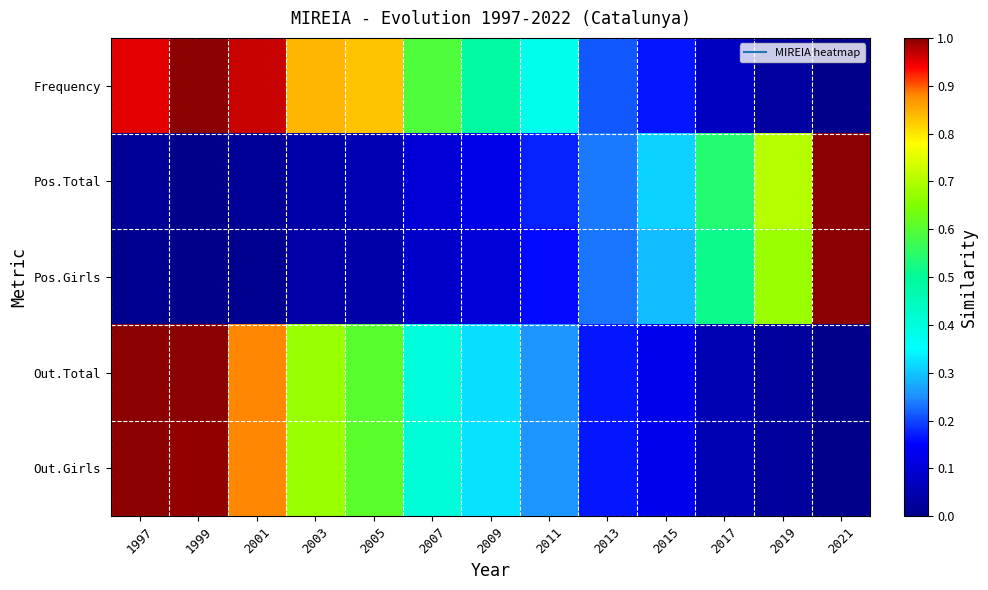

Reading right to left, list all the values displayed in this chart.

Frequency: 2021=0.0	2019=0.0	2017=0.1	2015=0.2	2013=0.2	2011=0.4	2009=0.5	2007=0.6	2005=0.8	2003=0.8	2001=1.0	1999=1.0	1997=1.0
Pos.Total: 2021=1.0	2019=0.7	2017=0.5	2015=0.3	2013=0.2	2011=0.2	2009=0.1	2007=0.1	2005=0.1	2003=0.0	2001=0.0	1999=0.0	1997=0.0
Pos.Girls: 2021=1.0	2019=0.7	2017=0.5	2015=0.3	2013=0.2	2011=0.2	2009=0.1	2007=0.1	2005=0.0	2003=0.0	2001=0.0	1999=0.0	1997=0.0
Out.Total: 2021=0.0	2019=0.0	2017=0.1	2015=0.1	2013=0.2	2011=0.3	2009=0.3	2007=0.4	2005=0.6	2003=0.7	2001=0.9	1999=1.0	1997=1.0
Out.Girls: 2021=0.0	2019=0.0	2017=0.1	2015=0.1	2013=0.2	2011=0.3	2009=0.3	2007=0.4	2005=0.6	2003=0.7	2001=0.9	1999=1.0	1997=1.0